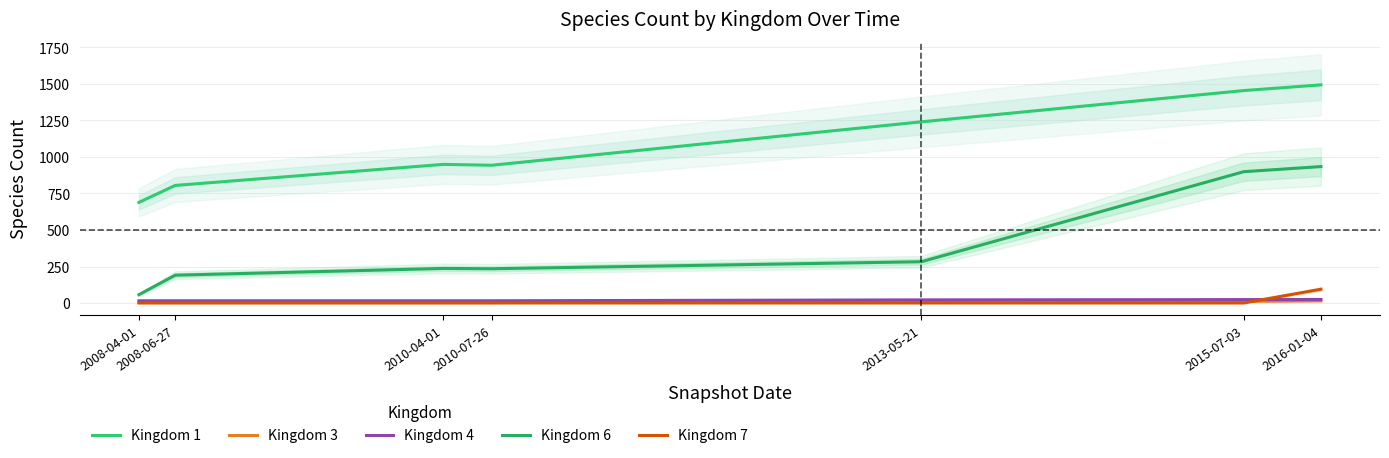

Reading right to left, what are all the values shown in this chart?

Kingdom 1: 2016-01-04=1493	2015-07-03=1454	2013-05-21=1240	2010-07-26=943	2010-04-01=949	2008-06-27=805	2008-04-01=689
Kingdom 3: 2016-01-04=15	2015-07-03=12	2013-05-21=10	2010-07-26=4	2010-04-01=4	2008-06-27=4	2008-04-01=4
Kingdom 4: 2016-01-04=25	2015-07-03=24	2013-05-21=22	2010-07-26=16	2010-04-01=16	2008-06-27=16	2008-04-01=16
Kingdom 6: 2016-01-04=934	2015-07-03=899	2013-05-21=283	2010-07-26=235	2010-04-01=237	2008-06-27=191	2008-04-01=58
Kingdom 7: 2016-01-04=95	2015-07-03=1	2013-05-21=1	2010-07-26=1	2010-04-01=1	2008-06-27=1	2008-04-01=1